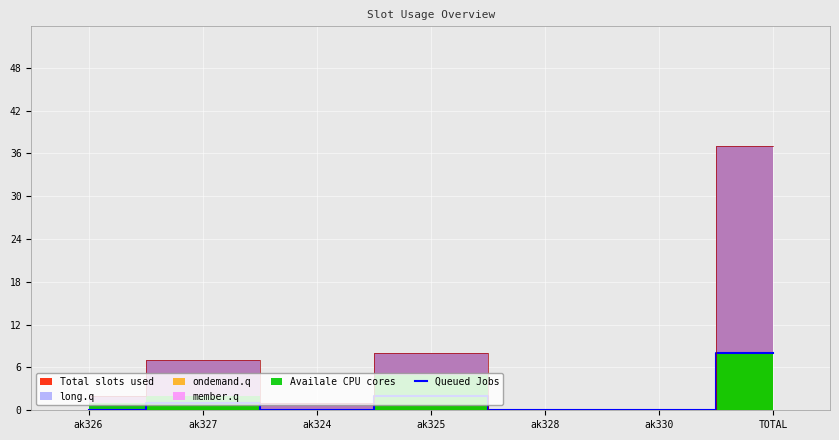

How many points are lower than both their immediate neighbors (excluding endpoints)?

1